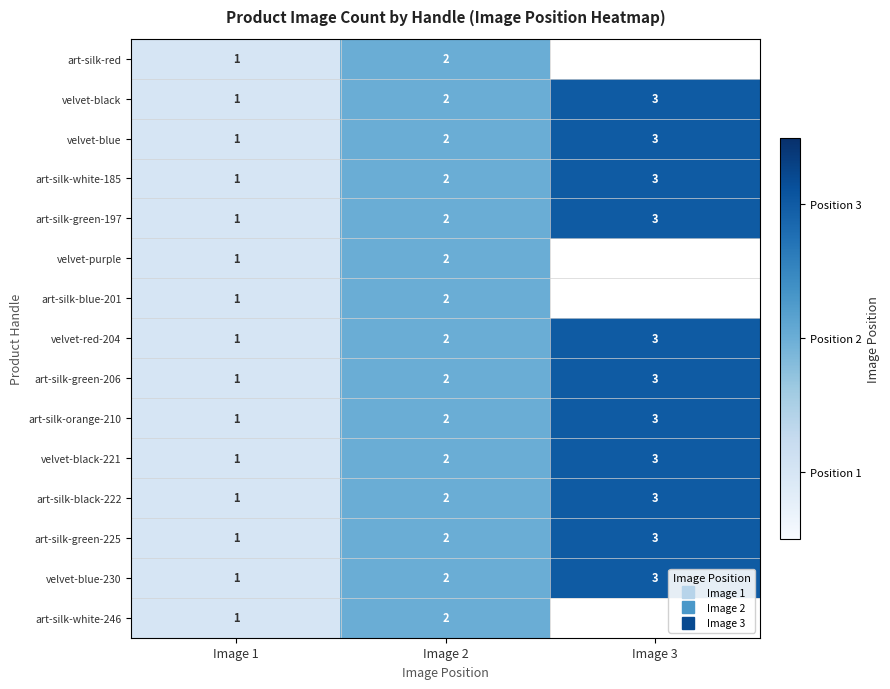

How many values in art-silk-red are above zero?

2